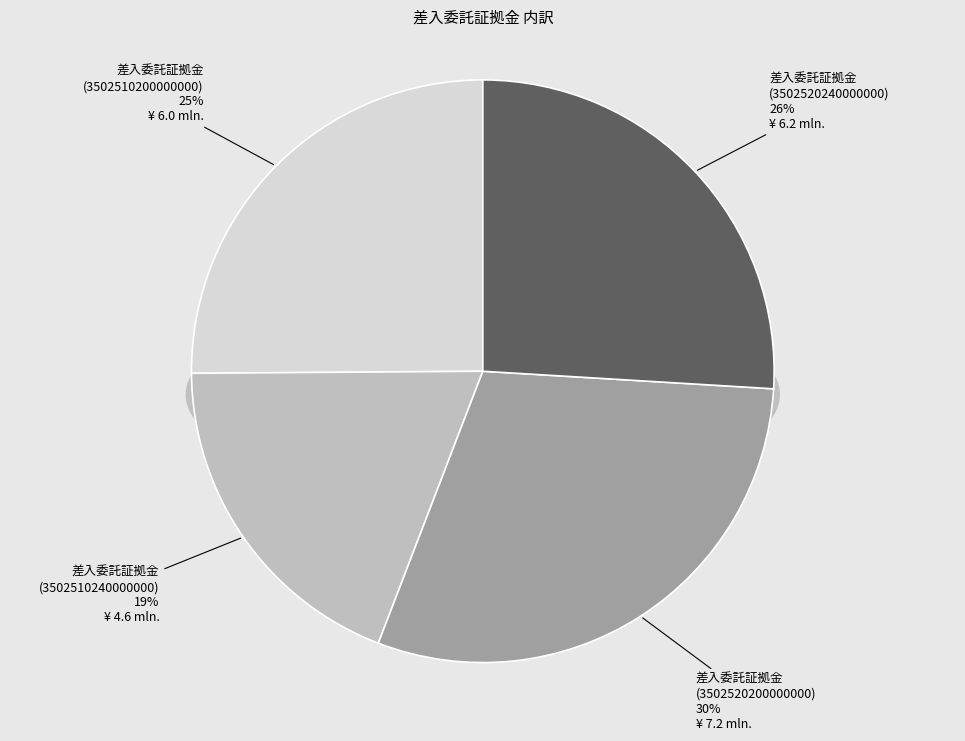

To the nearest percent, what is the average slice percentage?

25%